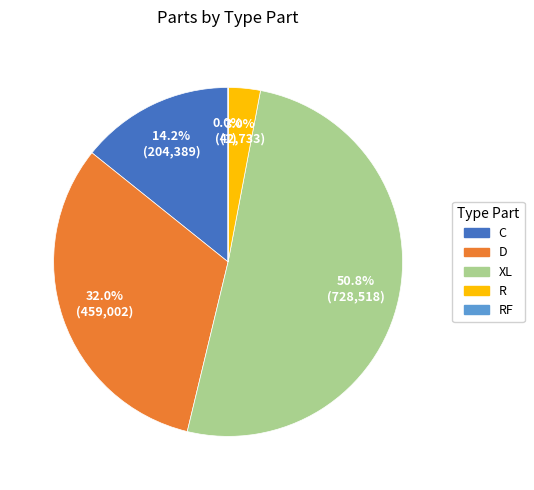

Between C and D, which is larger?

D